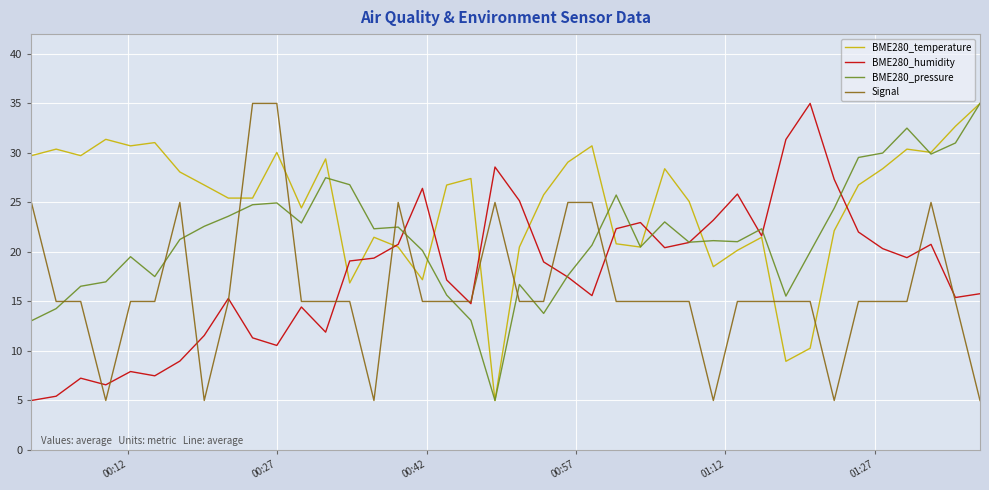

What is the minimum value for BME280_temperature?

5.0